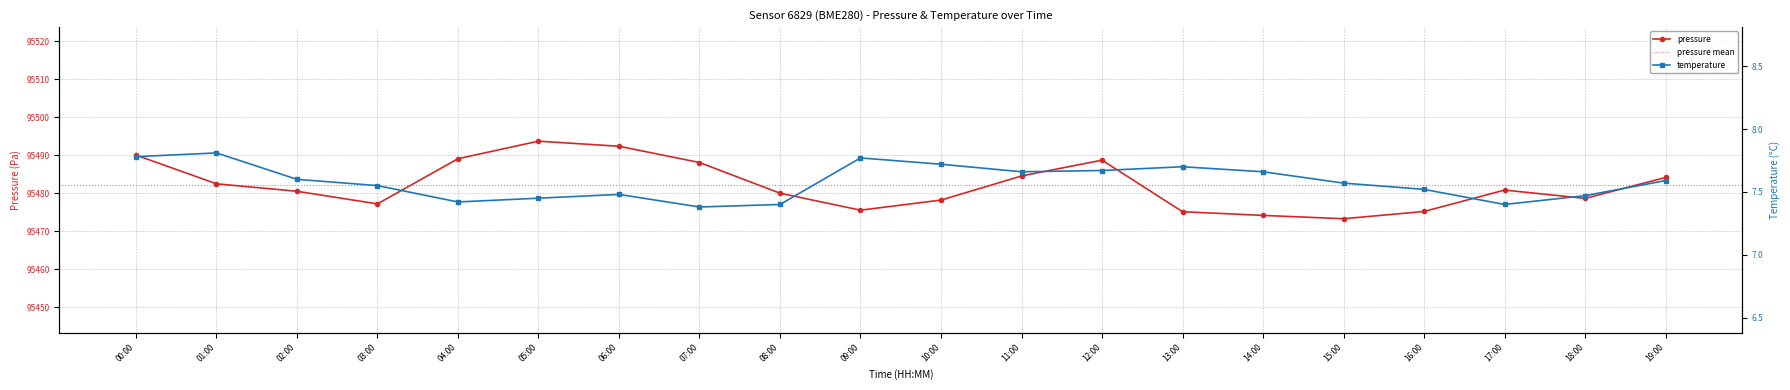

What is the value of the pressure point at the 11th from the left?

95478.2